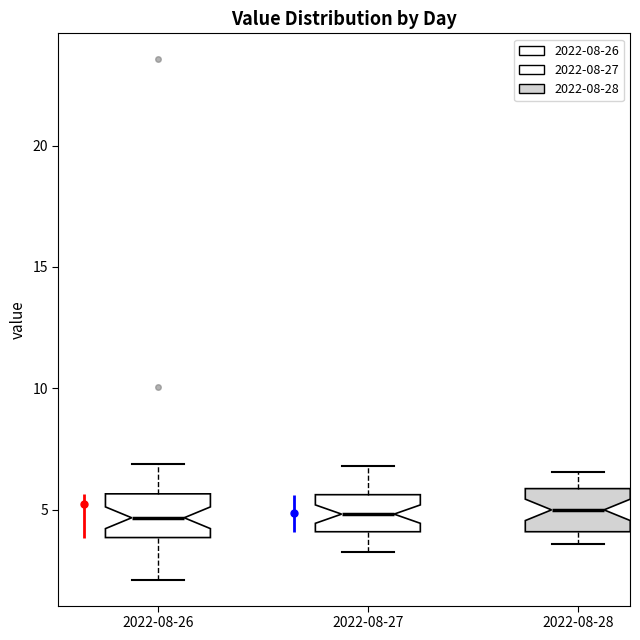

Reading left to right, transcribe this box plot: for each box, give where its median line is, the range the box spans, and where its two whiskers end, as read against the y-axis. The values are not printed on the chart, so give them approximately, as read against the axis.

2022-08-26: median 4.5, box 4.0 to 5.5, whiskers 2.0 to 7.0
2022-08-27: median 5.0, box 4.0 to 5.5, whiskers 3.5 to 7.0
2022-08-28: median 5.0, box 4.0 to 6.0, whiskers 3.5 to 6.5